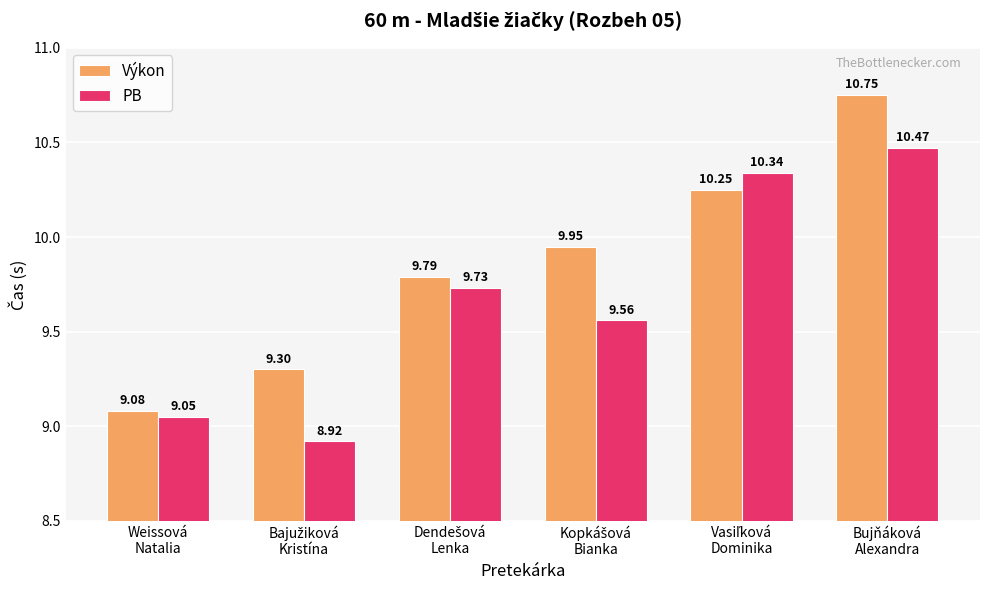

What is the sum of all PB values?

58.1